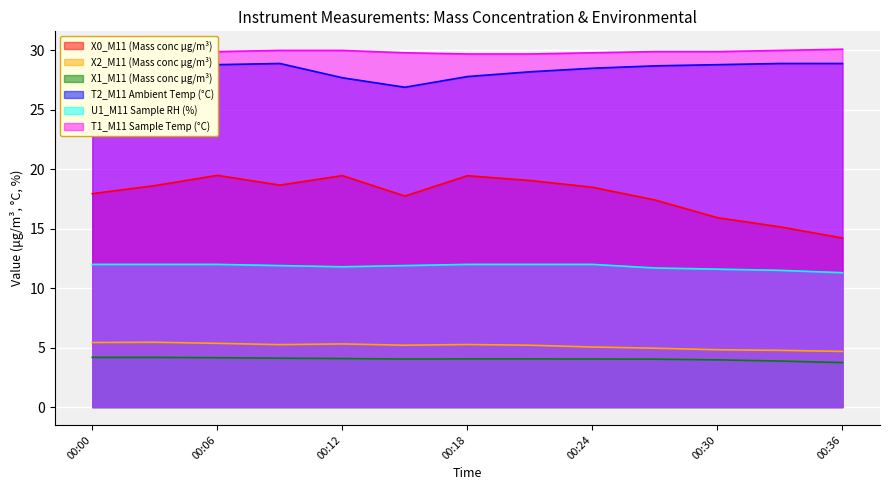

True or false: X1_M11 (Mass conc μg/m³) and X2_M11 (Mass conc μg/m³) intersect in this chart.

False